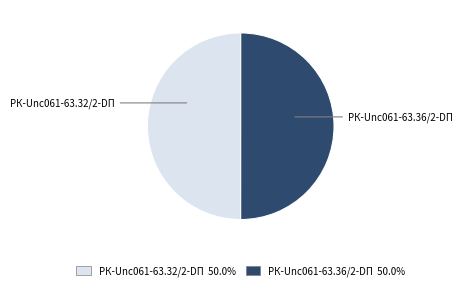

How many slices are in this pie chart?

2